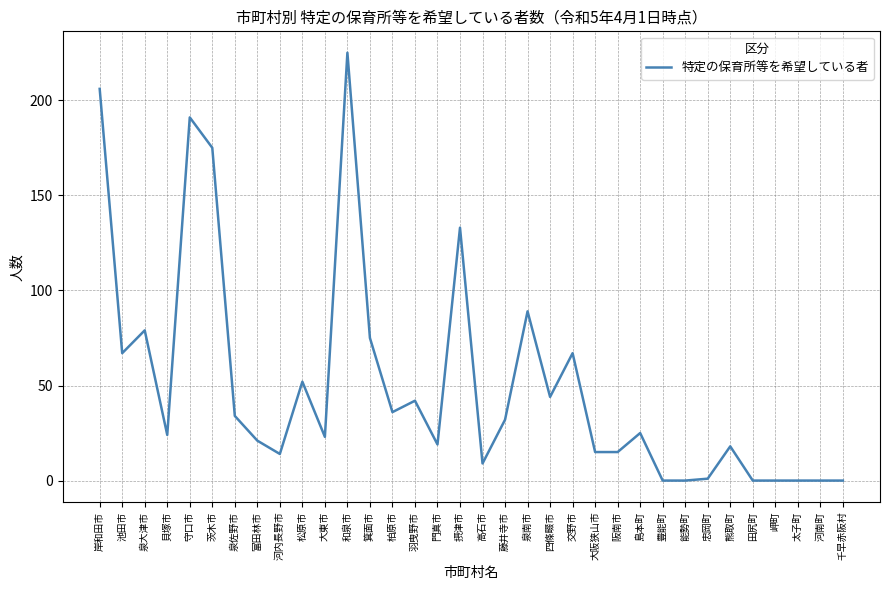

What is the maximum value shown in the chart?

225